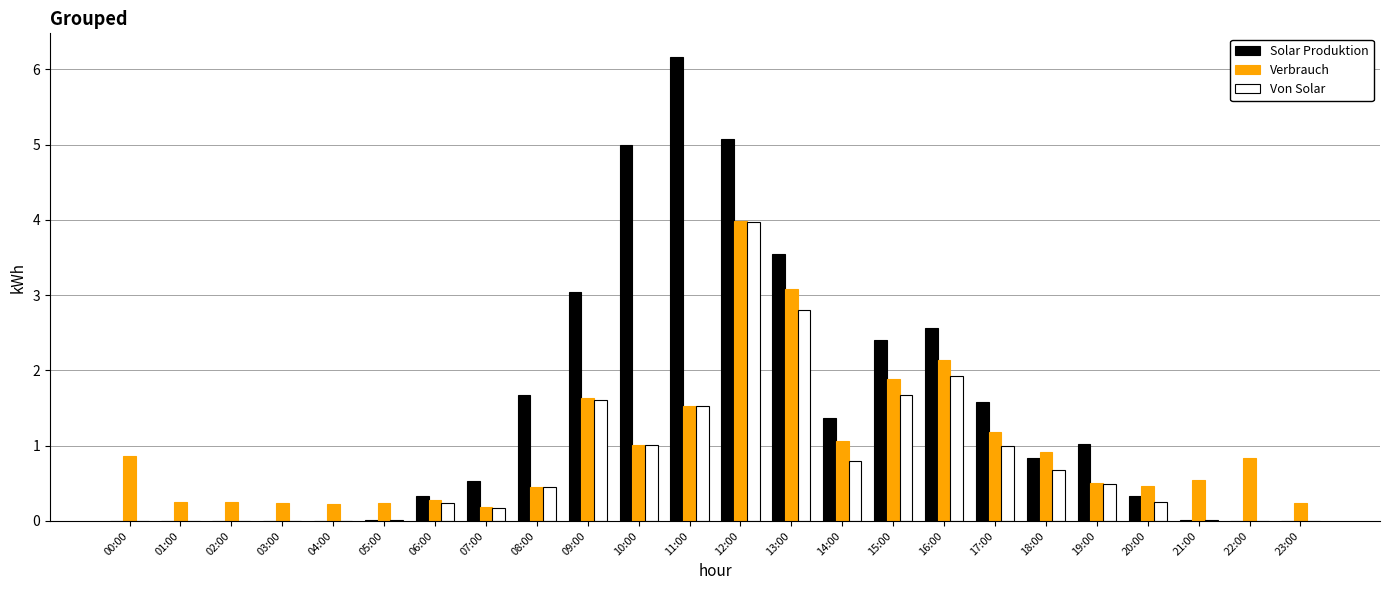

What is the sum of the Solar Produktion values at 16:00 and 19:00?

3.6